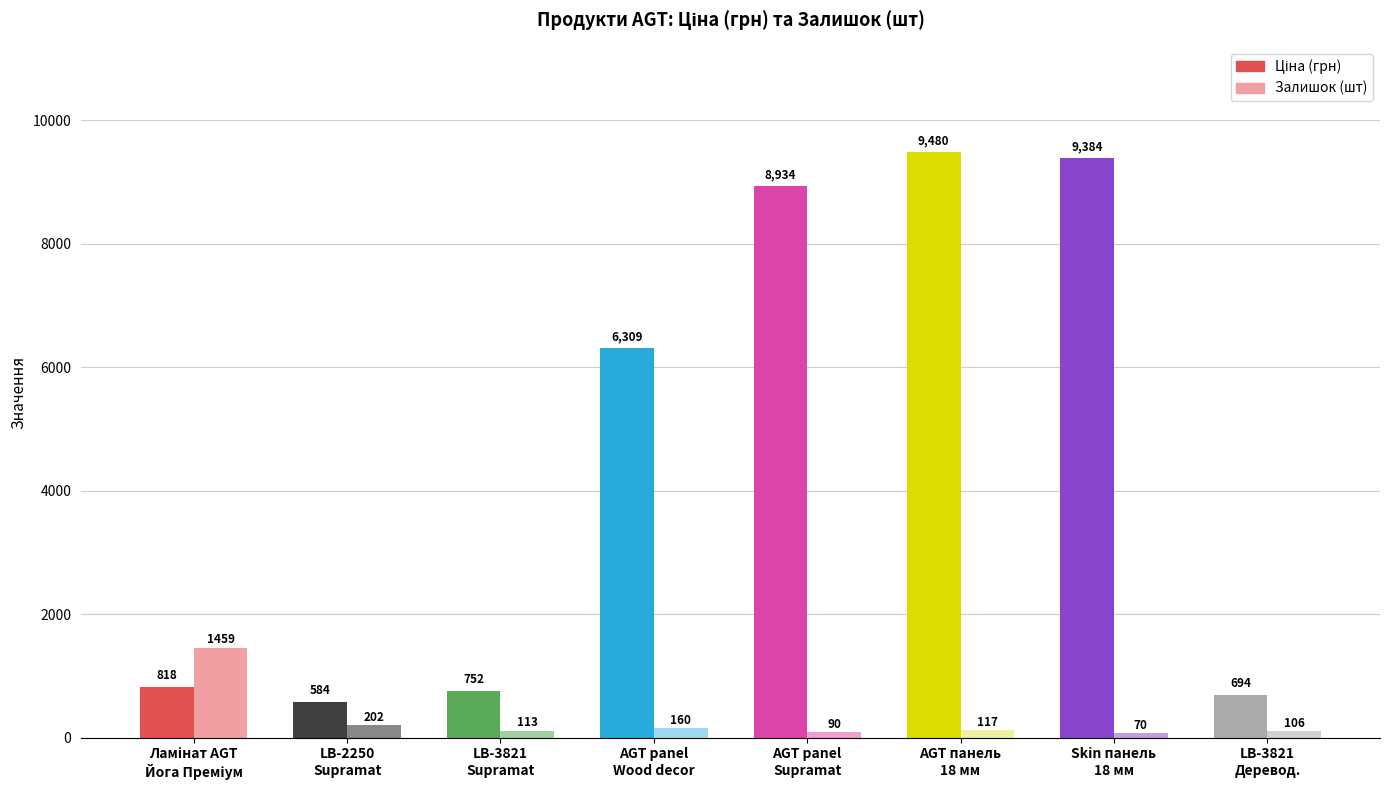

How many values in the Ціна series exceed 6308?

4